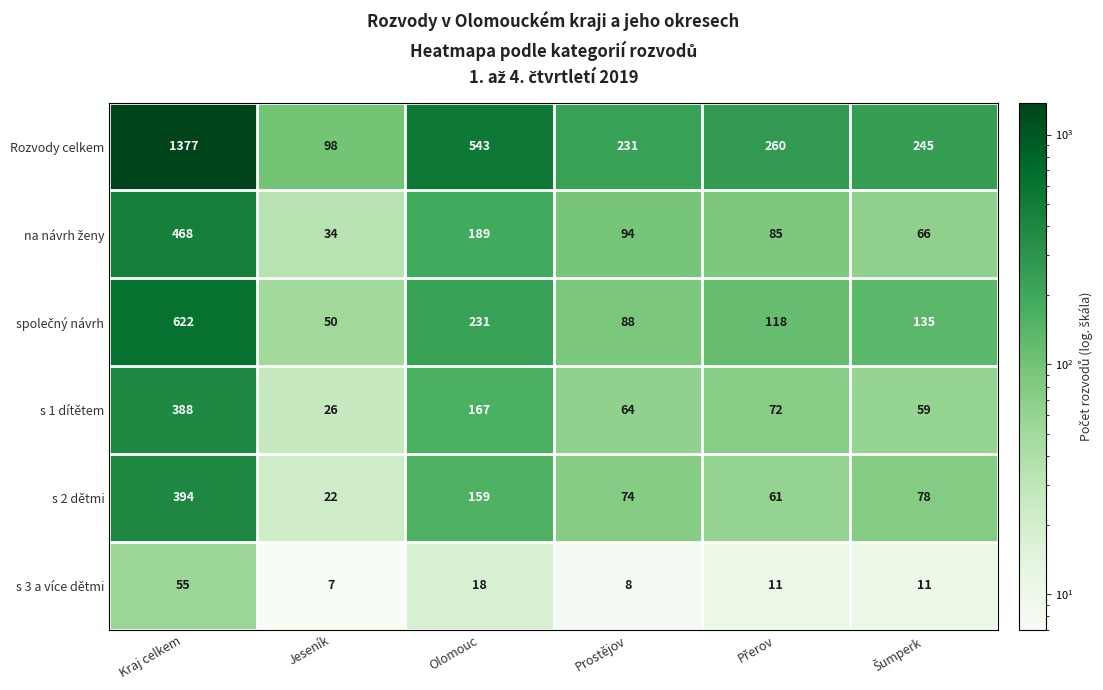

At which category is the sum across all series the highest?

Kraj celkem